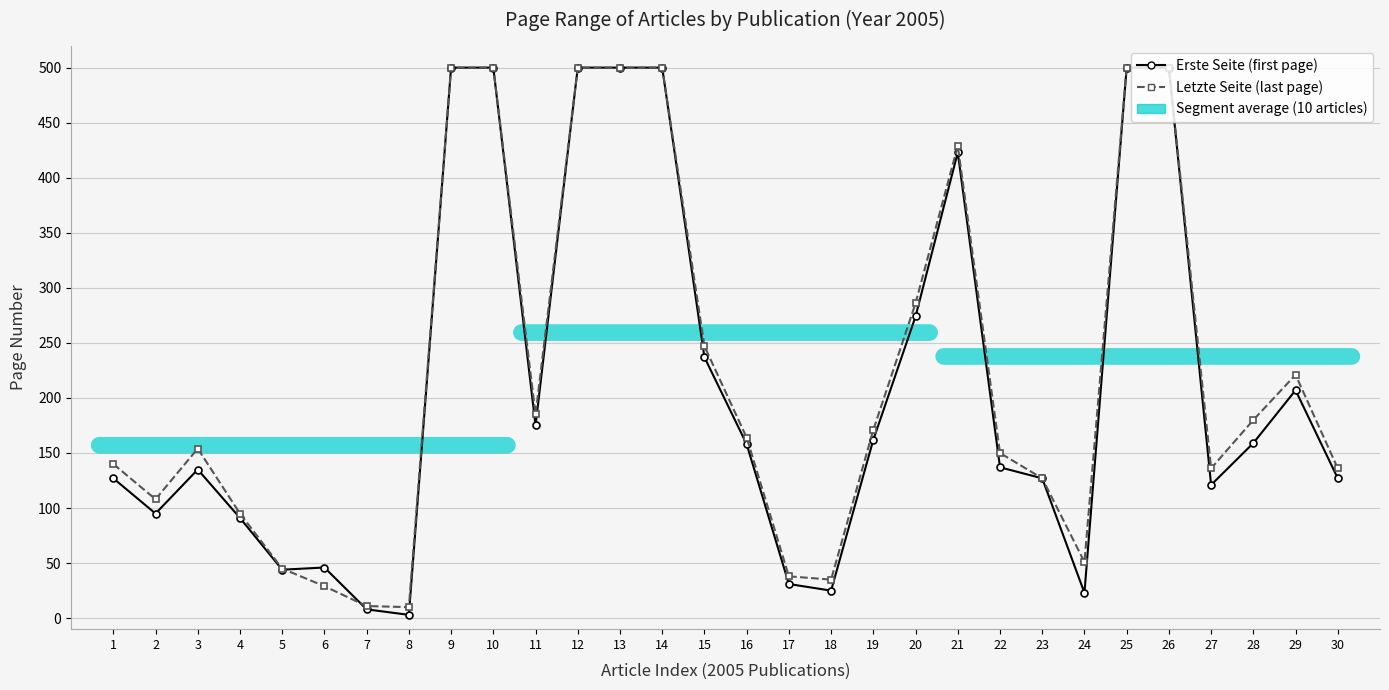

Which series has the largest total across all categories?

Letzte Seite (last page)